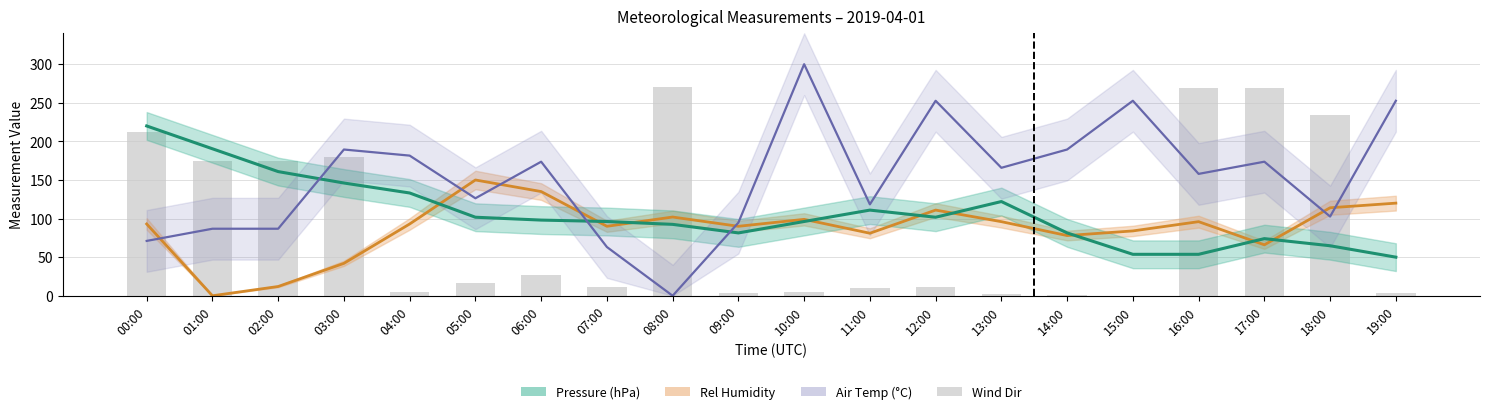

How many bars are there in total?

20